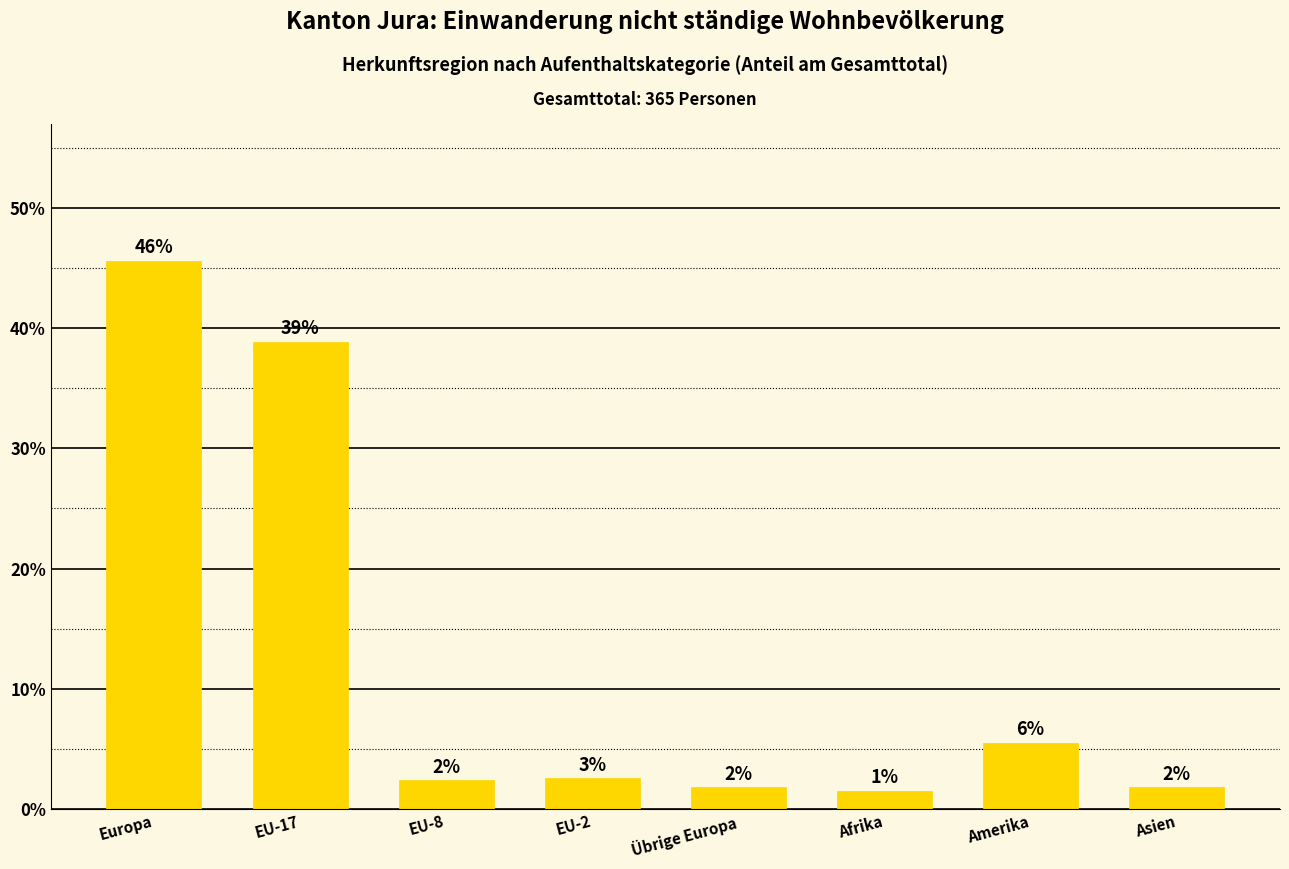

How many bars are there in total?

8